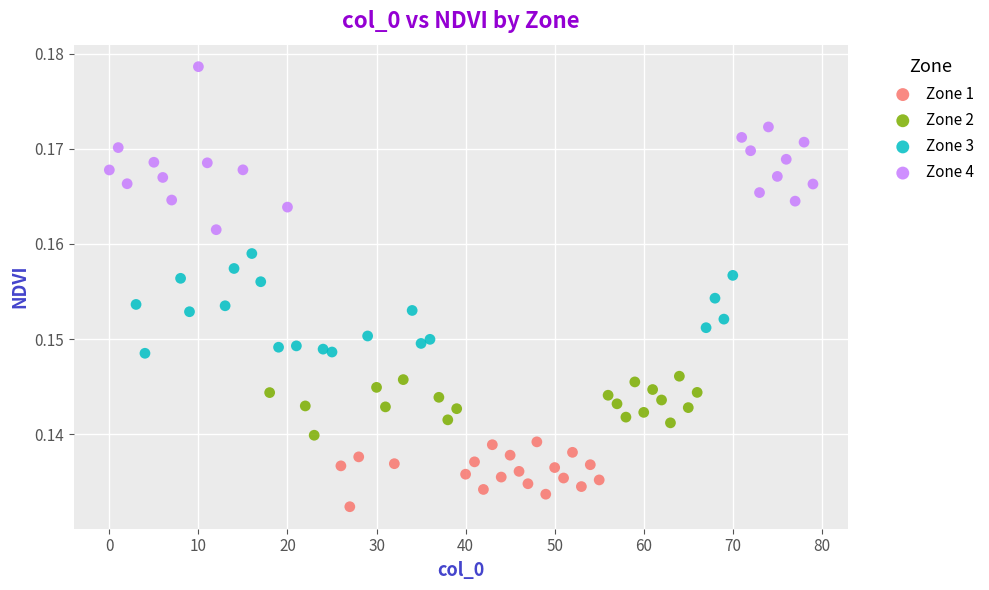

Which series reaches the maximum Y coordinate?

Zone 4